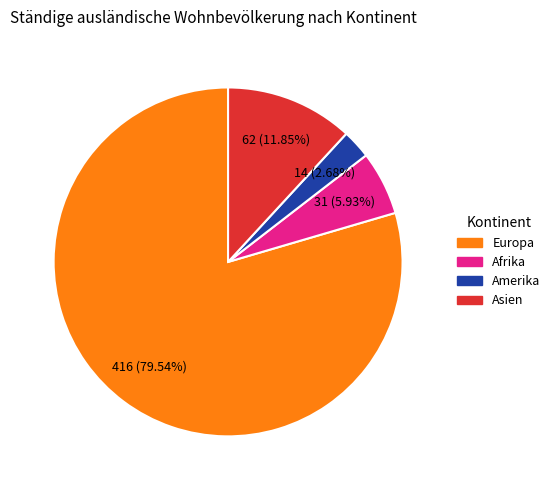

Does any single category account for the majority?

Yes